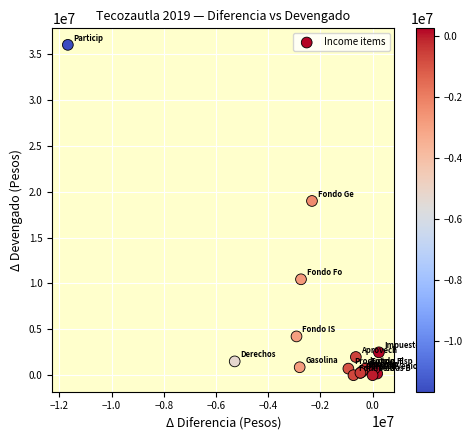

What Y value in the scatter plot is closest to 18010560?

18998165.6